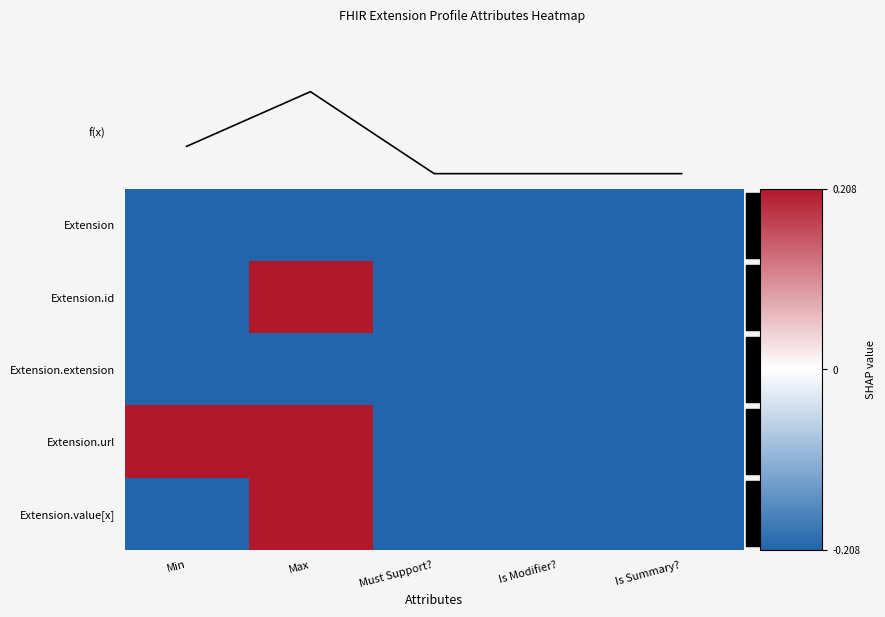

Which category has the highest value across all series?

Max